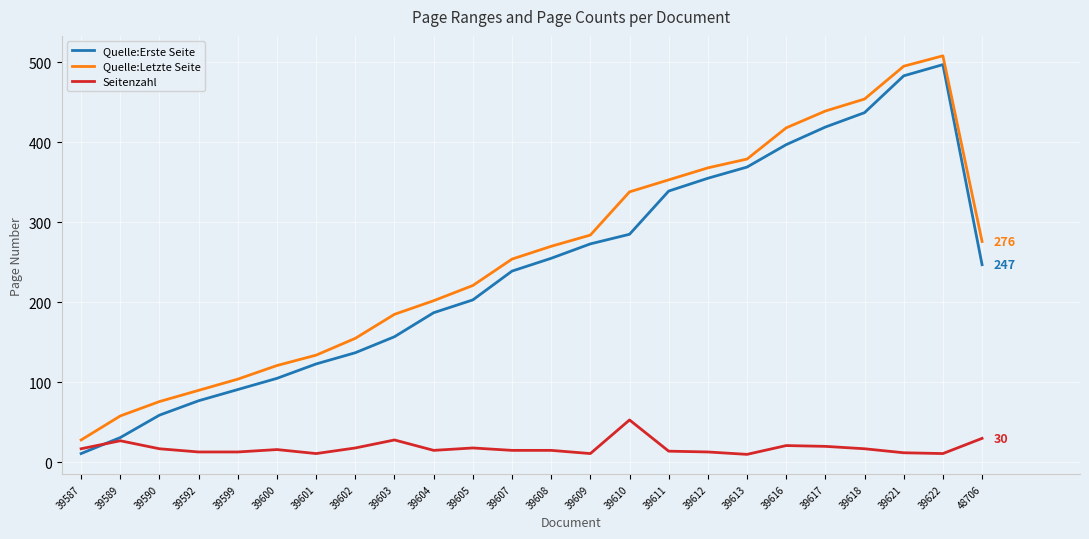

The Quelle:Erste Seite series shows 203 at 39605. True or false?

True